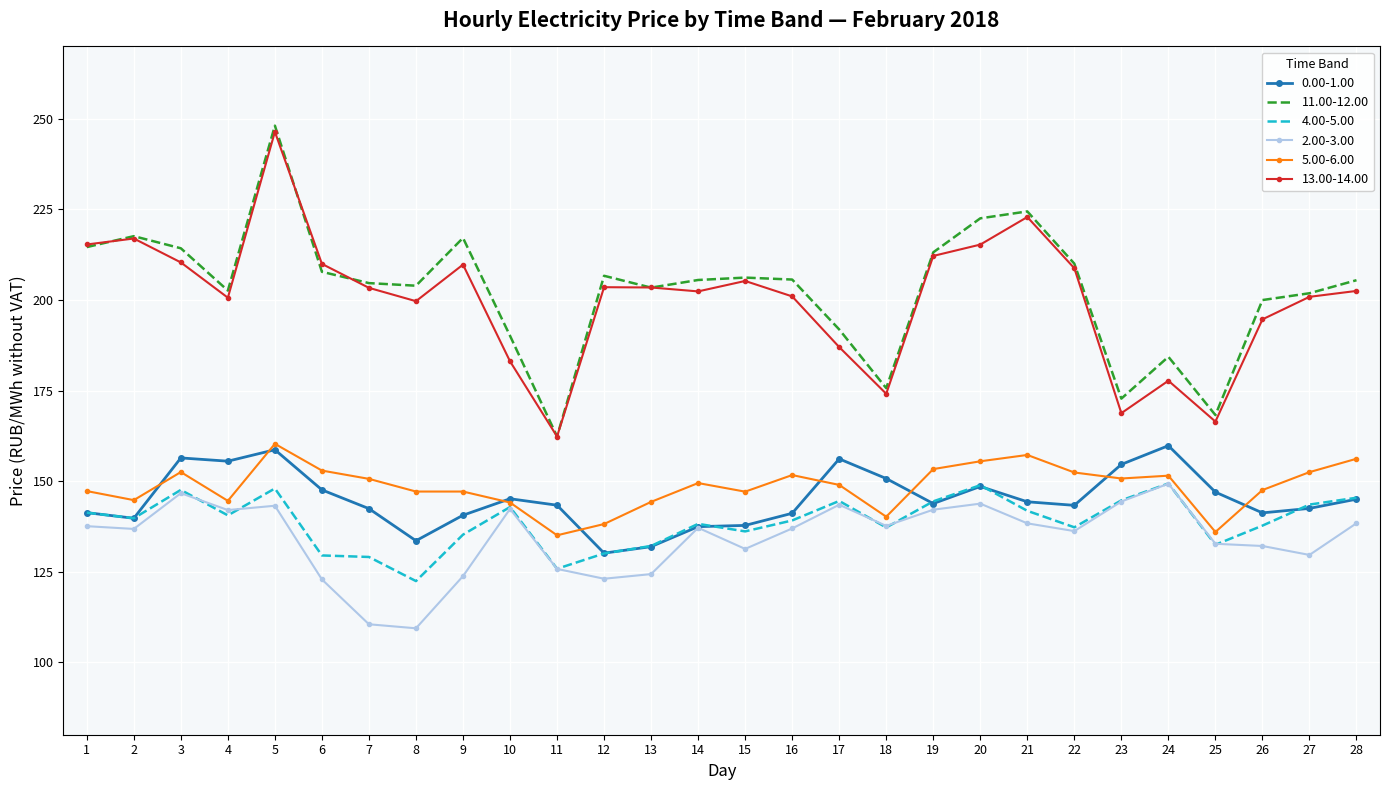

What is the smallest value displayed?

109.4